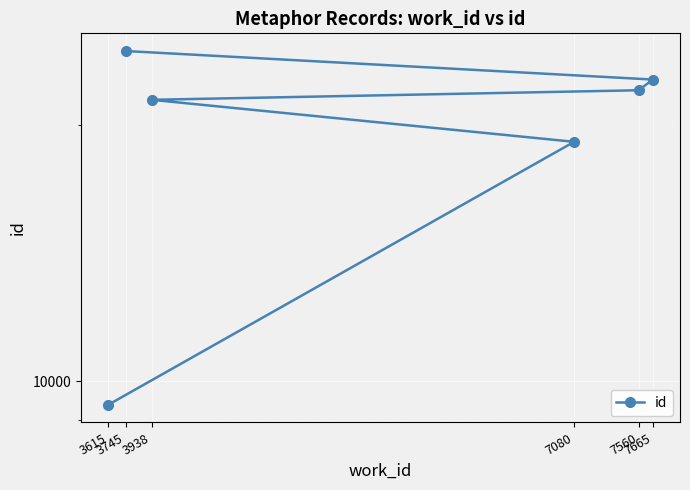

True or false: there are more than 1 points higher than both neighbors.

False